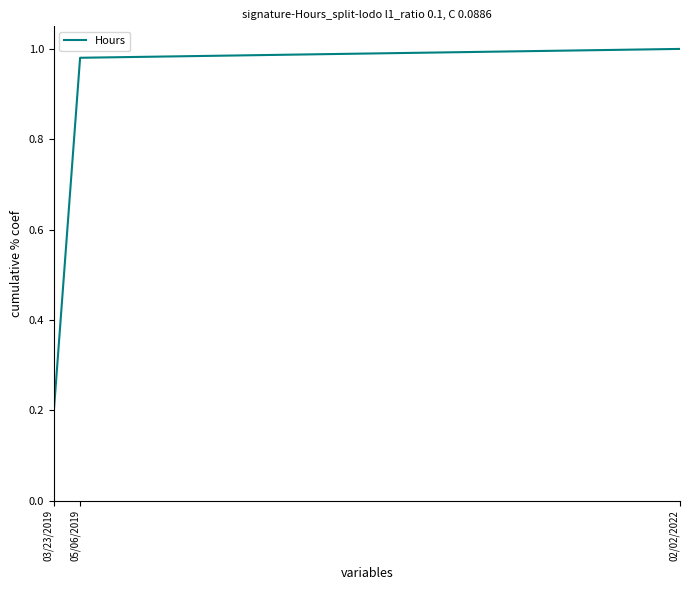

The chart shows a value of 0.3 at 03/23/2019. True or false?

False